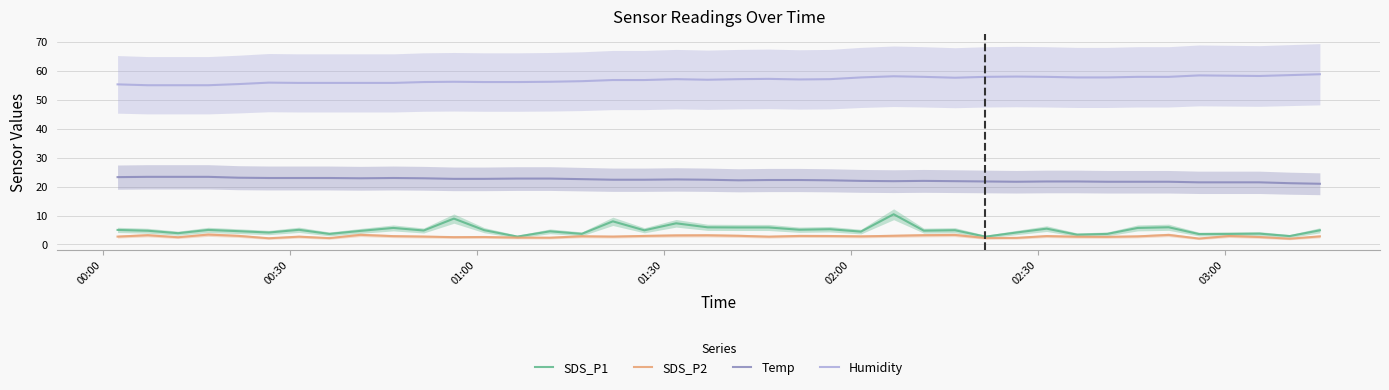

True or false: SDS_P1 and Temp cross at least once.

False